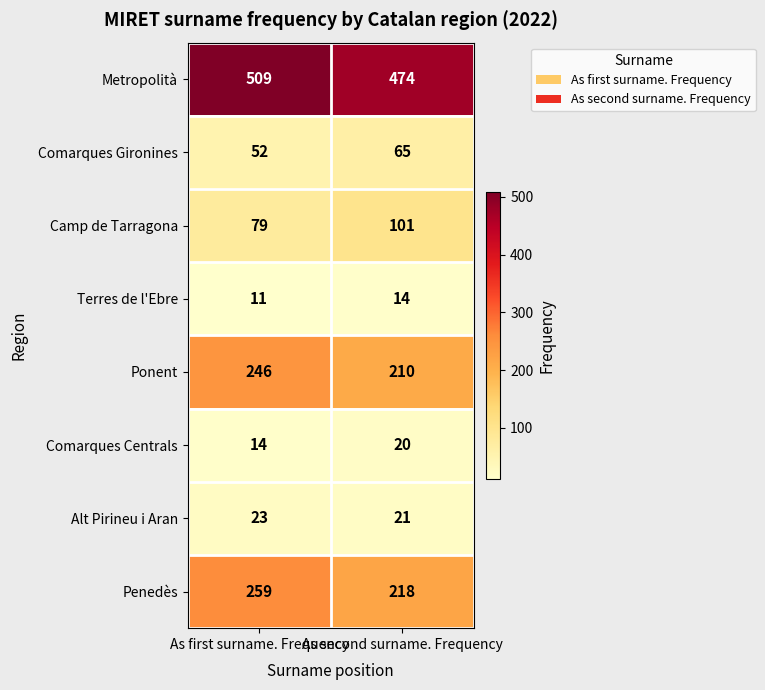

What is the minimum value shown in the chart?

11